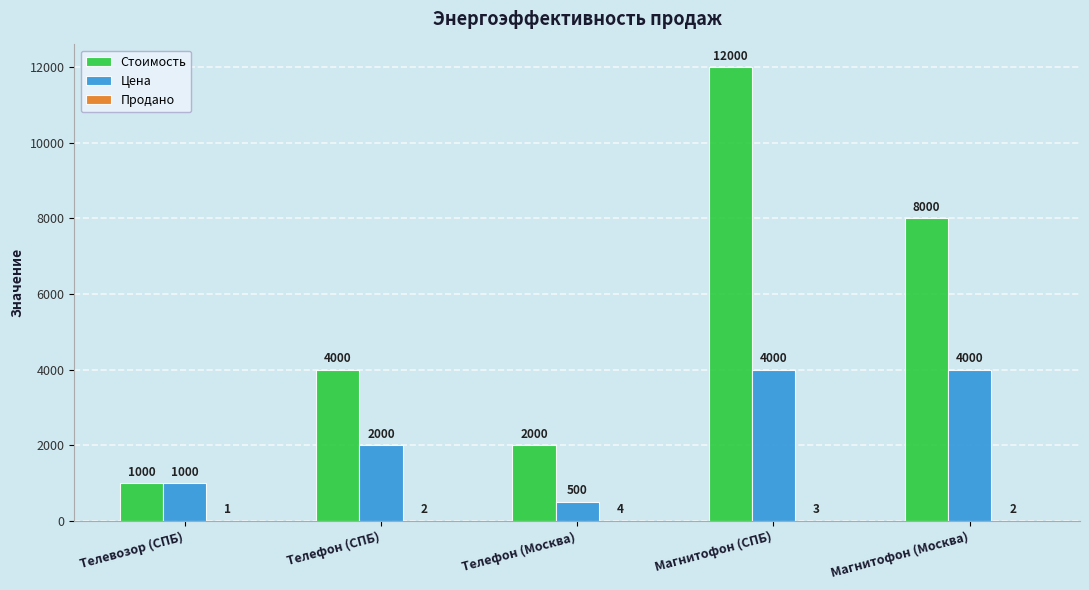

Which series has the widest spread of values?

Стоимость